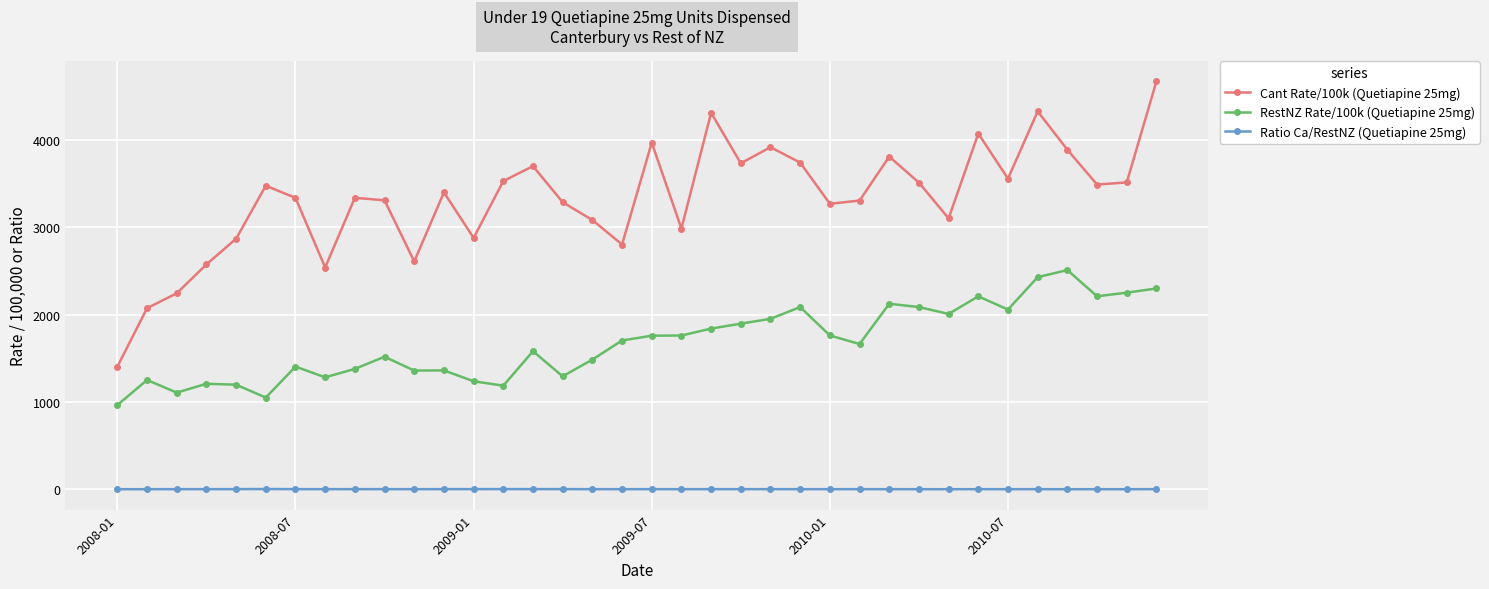

Which series has the largest total across all categories?

Cant Rate/100k (Quetiapine 25mg)